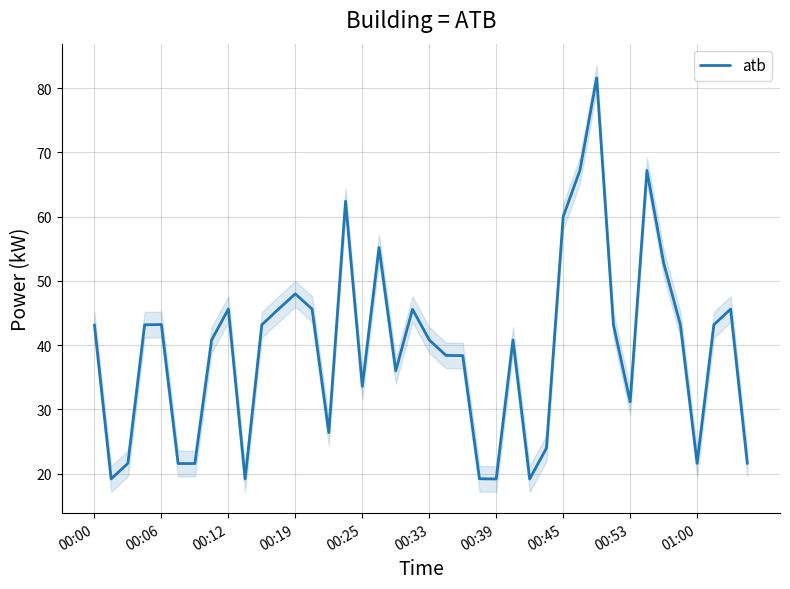

Is it true that atb equals 64.6 at 00:06?

False